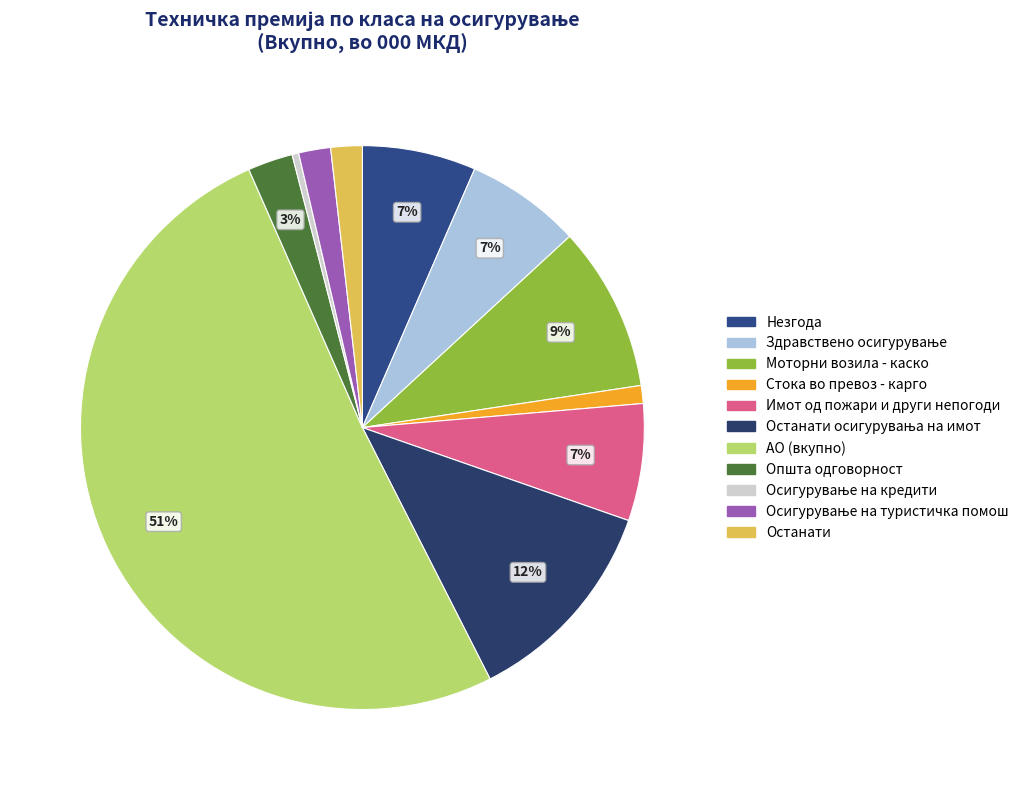

Rank the categories by value from highest to lowest.

АО (вкупно), Останати осигурувања на имот, Моторни возила - каско, Имот од пожари и други непогоди, Здравствено осигурување, Незгода, Општа одговорност, Осигурување на туристичка помош, Останати, Стока во превоз - карго, Осигурување на кредити